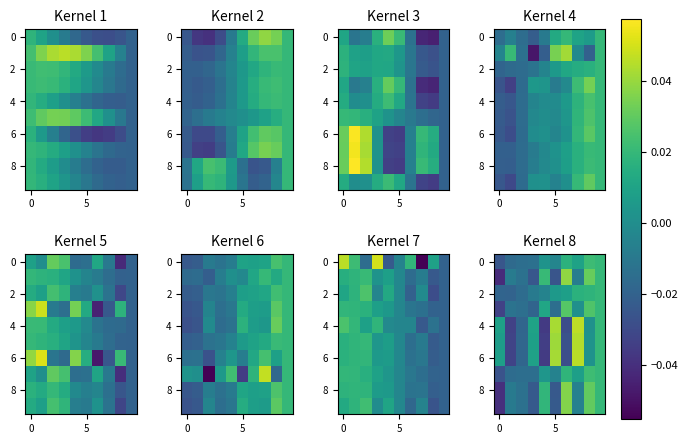

At how many categories does at least one series exceed 0?

8